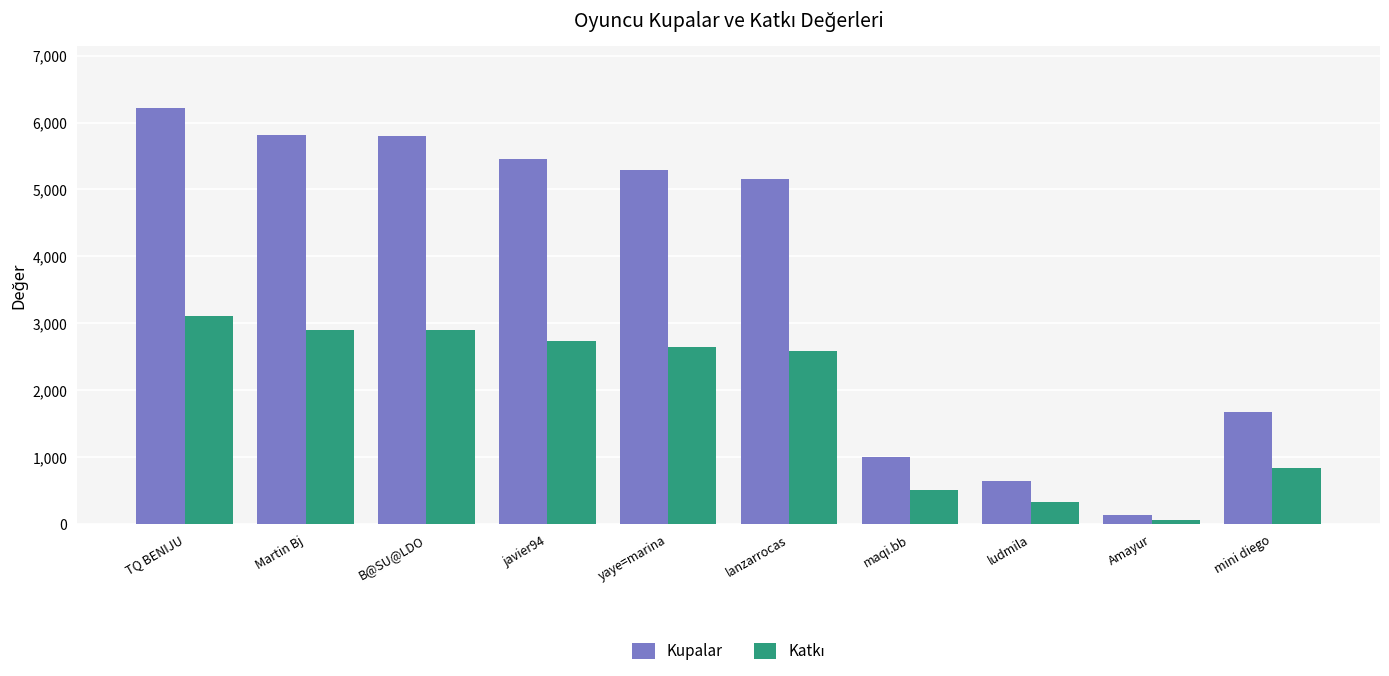

What position from the right is yaye=marina?

6